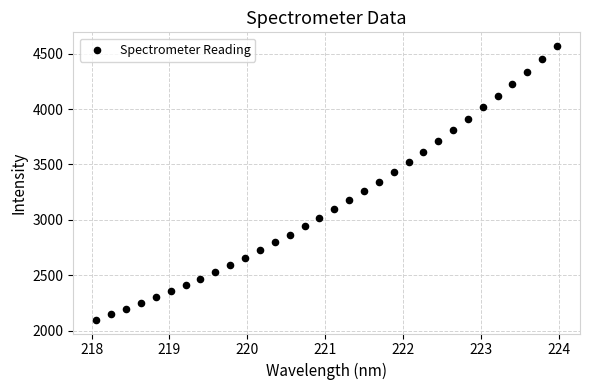

What is the range of Y values (max minus min)?

2472.4